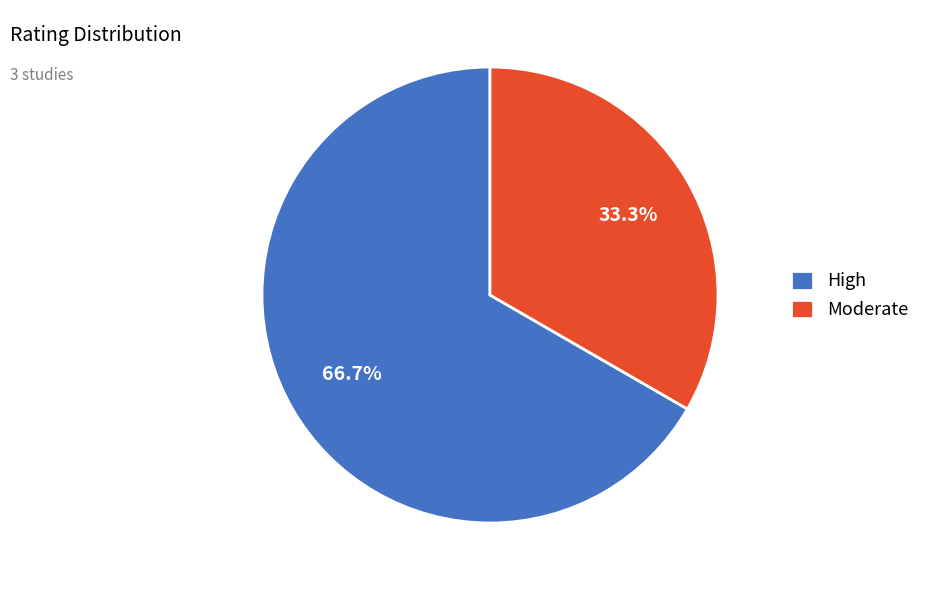

Which category accounts for the majority?

High